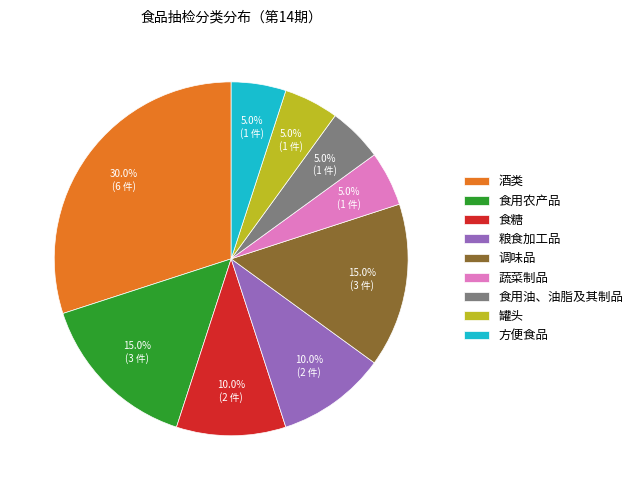

Do 蔬菜制品 and 酒类 together represent more than half of the pie?

No